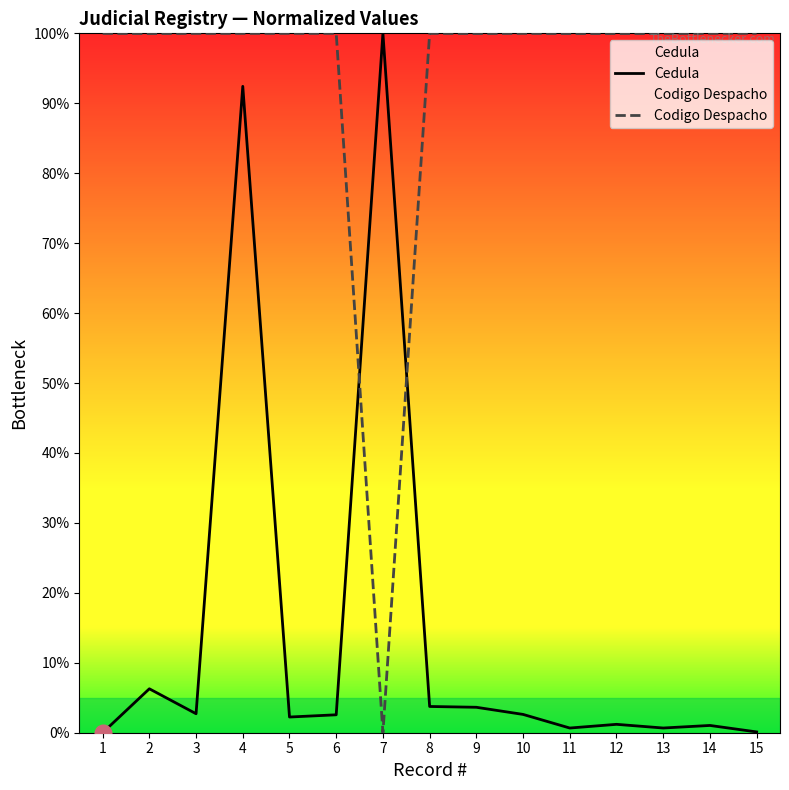

Read the Codigo Despacho value at 10.

100.0